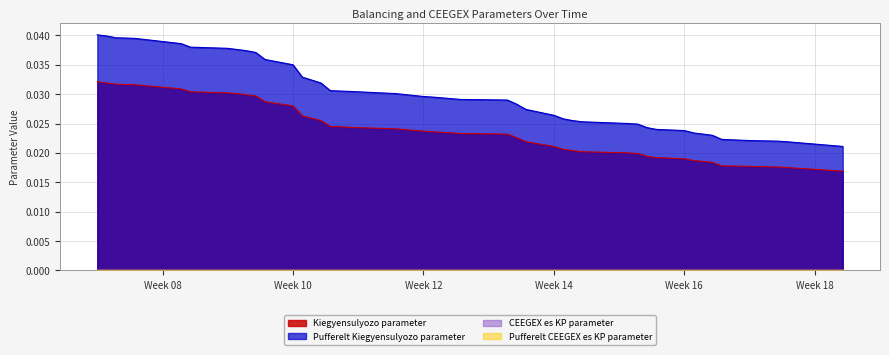

Which series has the largest total across all categories?

Pufferelt Kiegyensulyozo parameter